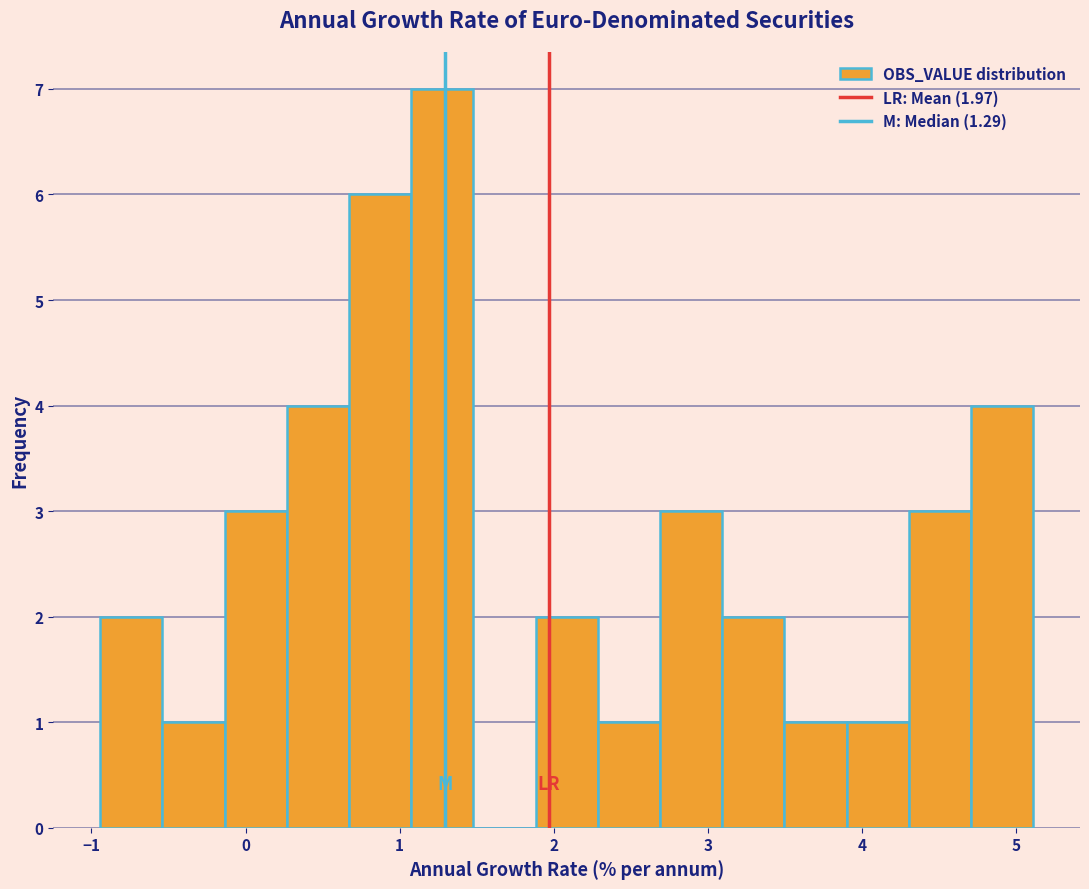

Over which range of the x-axis is the bar tallest?

1.1 to 1.5